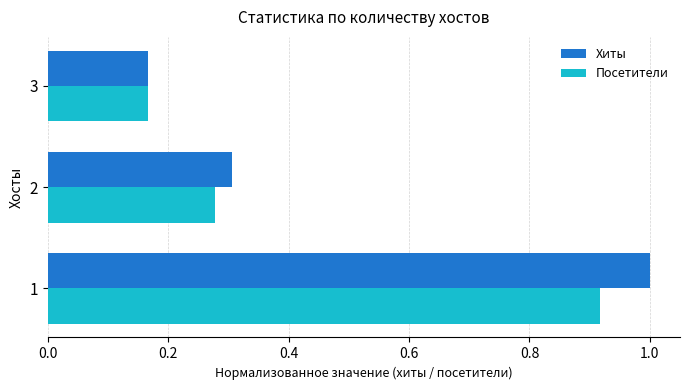

How many Хиты values are between 0 and 1?

3